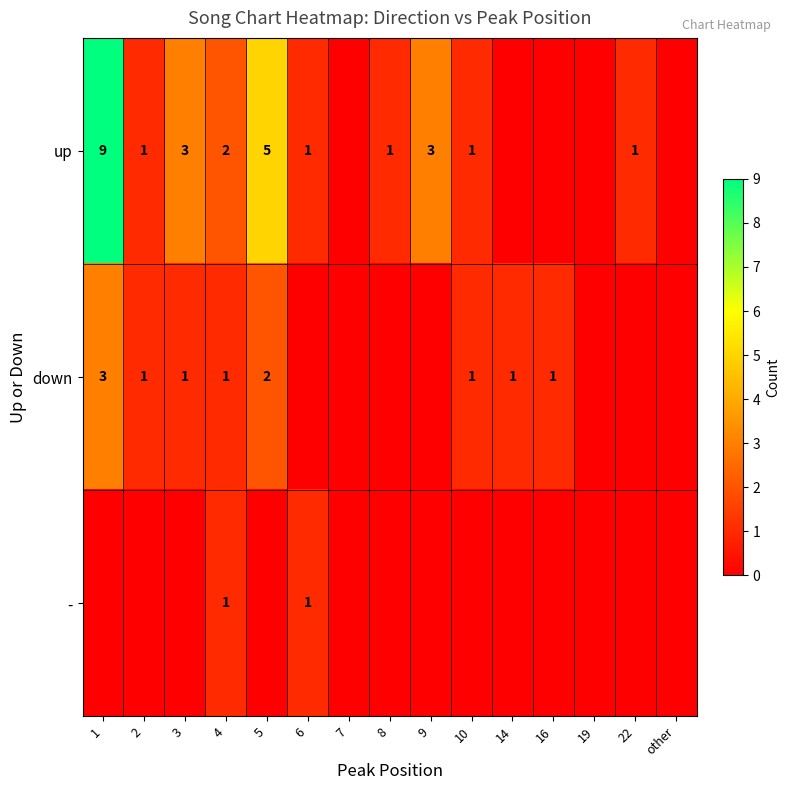

At how many categories does at least one series exceed 8?

1